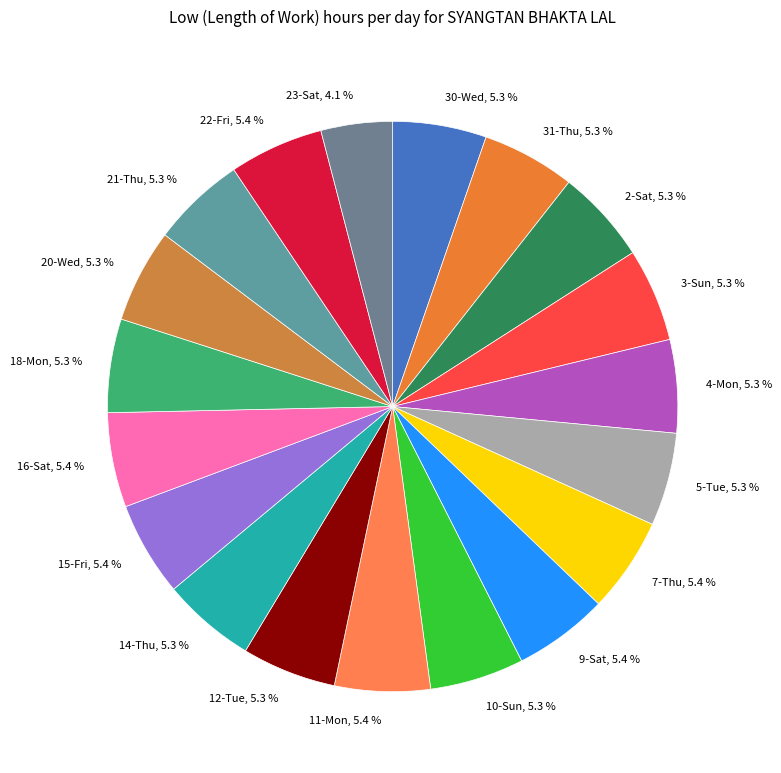

How many segments does this pie chart have?

19